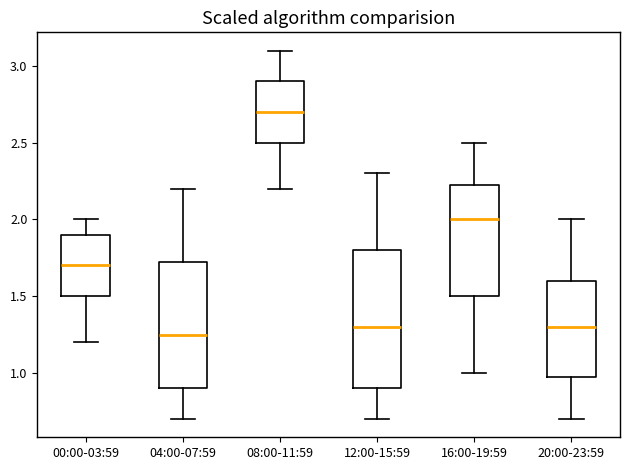

Which box's median line is the lowest?

04:00-07:59